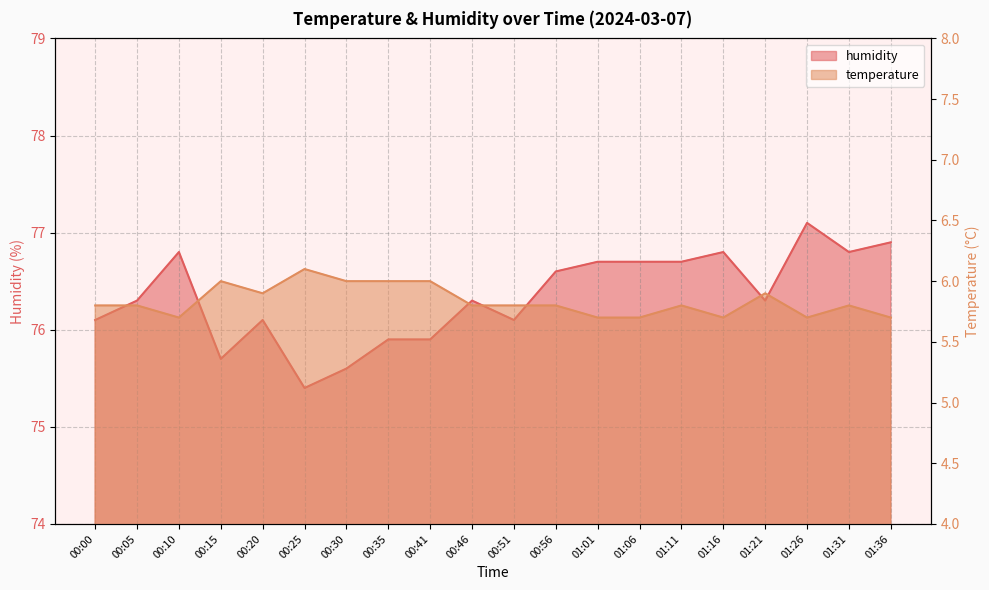

Reading left to right, transcribe all the data shown in this chart.

temperature: 00:00=5.8	00:05=5.8	00:10=5.7	00:15=6.0	00:20=5.9	00:25=6.1	00:30=6.0	00:35=6.0	00:41=6.0	00:46=5.8	00:51=5.8	00:56=5.8	01:01=5.7	01:06=5.7	01:11=5.8	01:16=5.7	01:21=5.9	01:26=5.7	01:31=5.8	01:36=5.7
humidity: 00:00=76.1	00:05=76.3	00:10=76.8	00:15=75.7	00:20=76.1	00:25=75.4	00:30=75.6	00:35=75.9	00:41=75.9	00:46=76.3	00:51=76.1	00:56=76.6	01:01=76.7	01:06=76.7	01:11=76.7	01:16=76.8	01:21=76.3	01:26=77.1	01:31=76.8	01:36=76.9